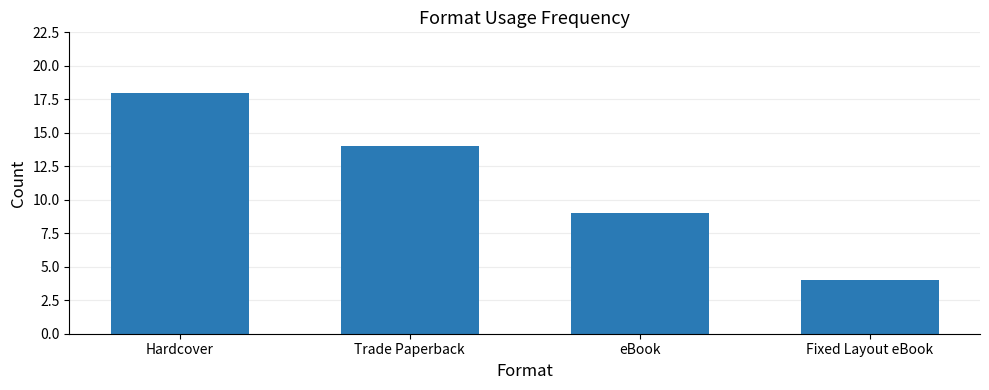

What is the label of the 1st bar from the left?

Hardcover